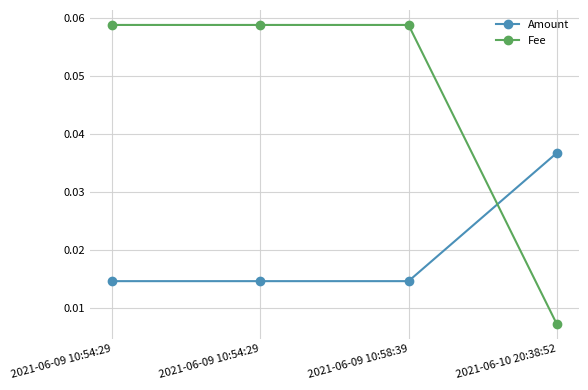

Reading left to right, extract all data points from this chart.

Amount: 0.0	0.0	0.0	0.0
Fee: 0.1	0.1	0.1	0.0